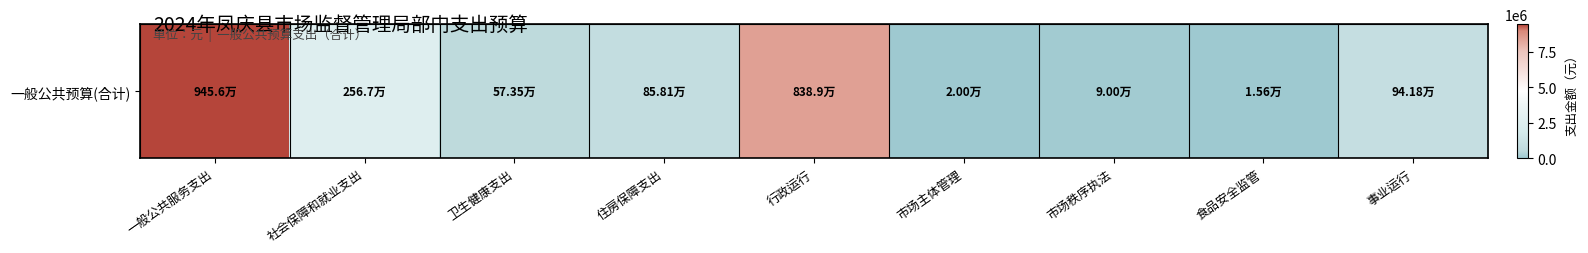

List the labels in order of value, largest first.

一般公共服务支出, 行政运行, 社会保障和就业支出, 事业运行, 住房保障支出, 卫生健康支出, 市场秩序执法, 市场主体管理, 食品安全监管